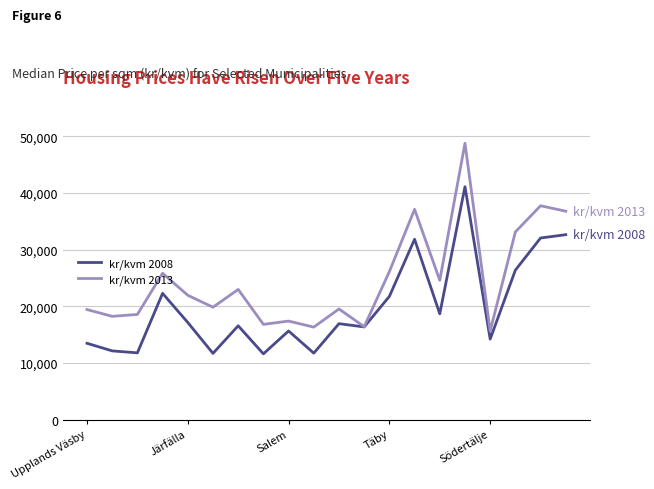

How many interior local valleys does the kr/kvm 2008 series have?

7